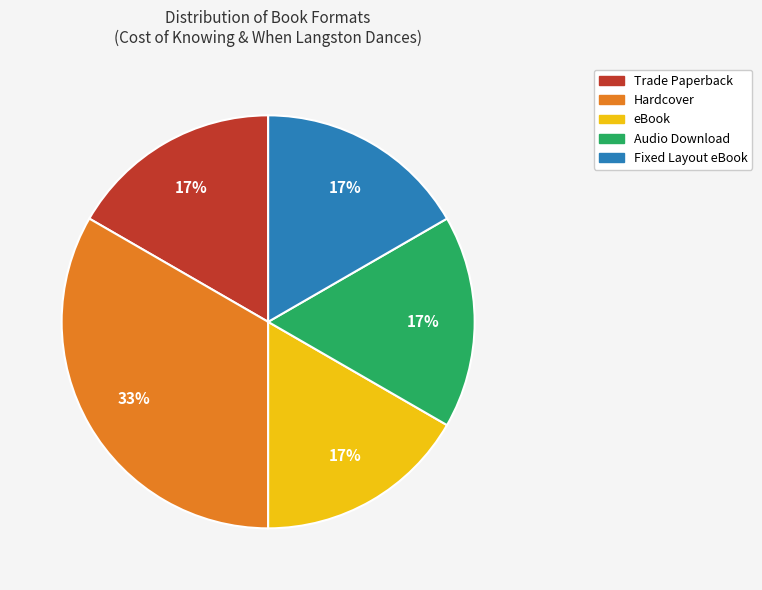

Between Hardcover and eBook, which is larger?

Hardcover